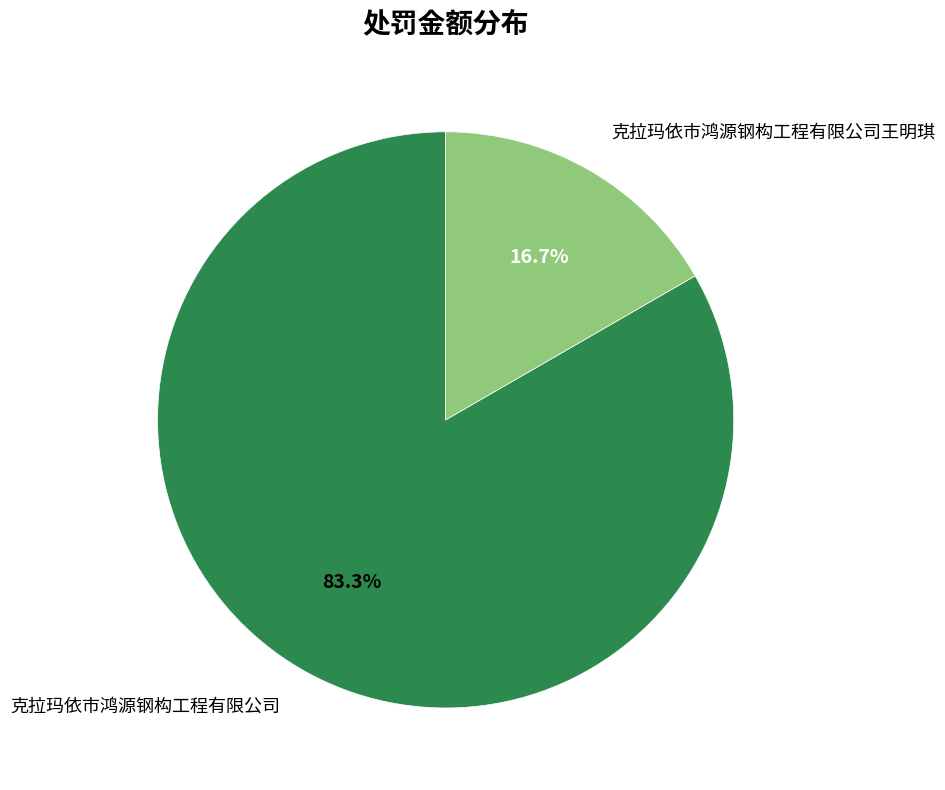

How many slices are in this pie chart?

2